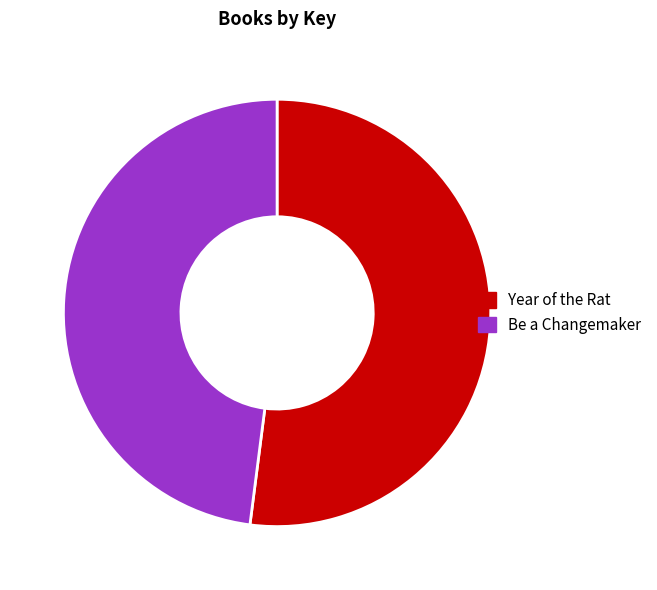

Which slice is the largest?

Year of the Rat